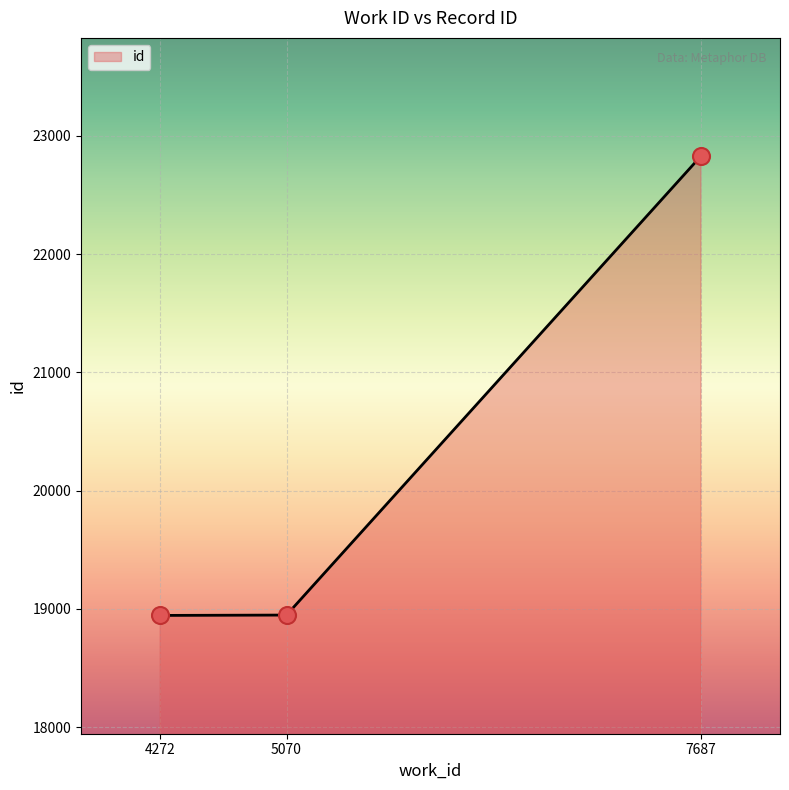

What is the change in value from 4272 to 7687?

+3882